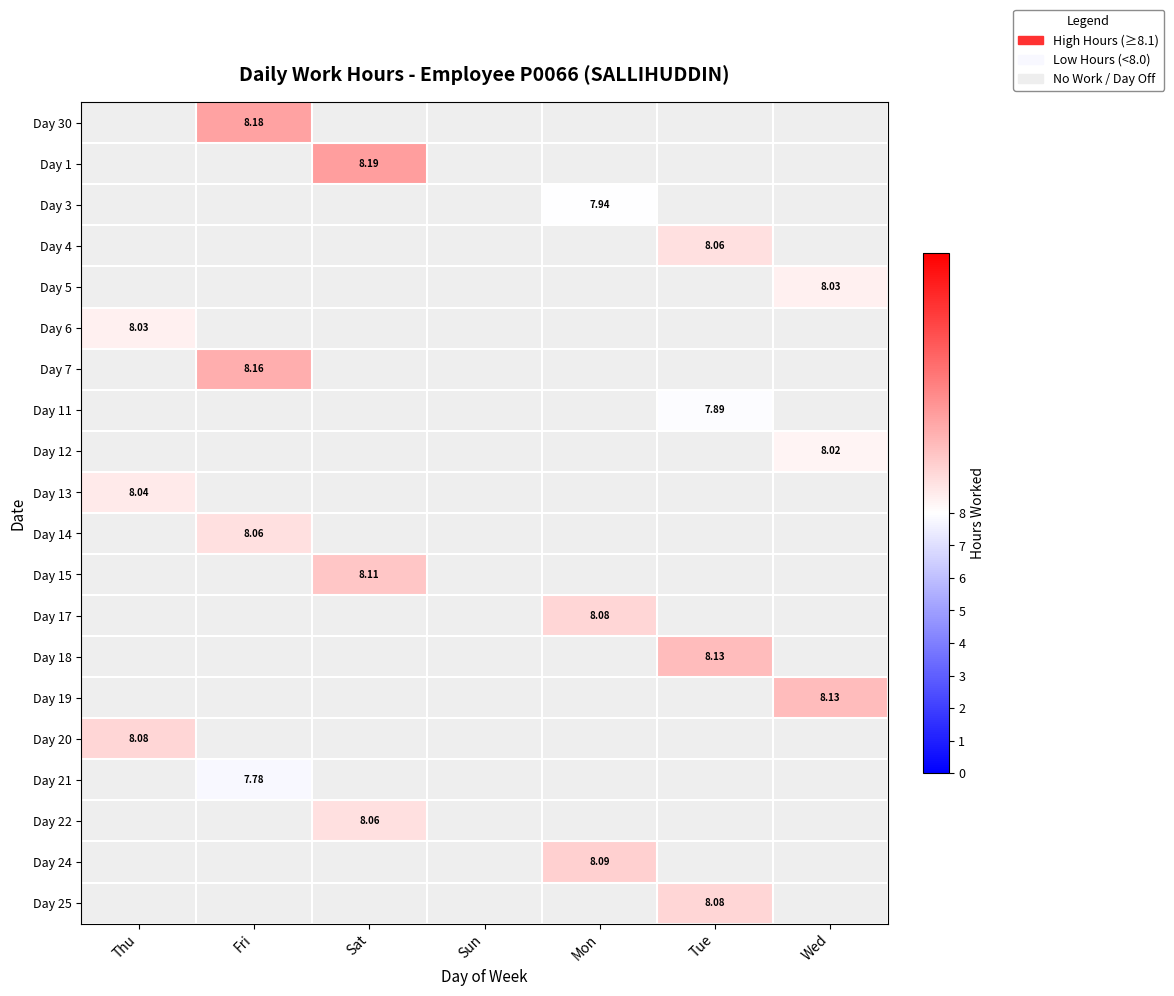

Which category has the highest value across all series?

Sat